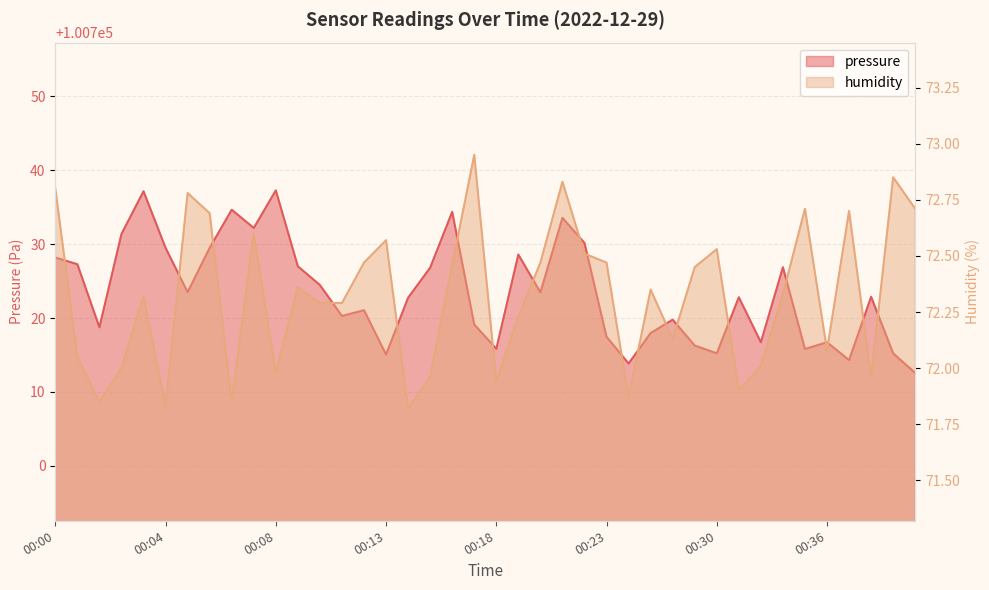

Reading right to left, extract all data points from this chart.

pressure: 00:40=100712.6	00:39=100715.2	00:38=100722.9	00:37=100714.3	00:36=100716.7	00:35=100715.8	00:34=100726.9	00:32=100716.7	00:31=100722.8	00:30=100715.2	00:29=100716.3	00:28=100719.8	00:25=100718.0	00:24=100713.8	00:23=100717.5	00:22=100730.2	00:21=100733.6	00:19=100723.5	00:19=100728.6	00:18=100715.8	00:17=100719.1	00:16=100734.4	00:15=100726.8	00:14=100722.8	00:13=100715.1	00:12=100721.1	00:11=100720.3	00:10=100724.5	00:09=100727.0	00:08=100737.3	00:07=100732.2	00:07=100734.7	00:06=100729.5	00:05=100723.5	00:04=100729.5	00:03=100737.2	00:02=100731.4	00:02=100718.8	00:01=100727.3	00:00=100728.2
humidity: 00:40=72.7	00:39=72.8	00:38=72.0	00:37=72.7	00:36=72.1	00:35=72.7	00:34=72.3	00:32=72.0	00:31=71.9	00:30=72.5	00:29=72.5	00:28=72.1	00:25=72.3	00:24=71.9	00:23=72.5	00:22=72.5	00:21=72.8	00:19=72.5	00:19=72.2	00:18=71.9	00:17=73.0	00:16=72.5	00:15=72.0	00:14=71.8	00:13=72.6	00:12=72.5	00:11=72.3	00:10=72.3	00:09=72.4	00:08=72.0	00:07=72.6	00:07=71.8	00:06=72.7	00:05=72.8	00:04=71.8	00:03=72.3	00:02=72.0	00:02=71.8	00:01=72.0	00:00=72.8